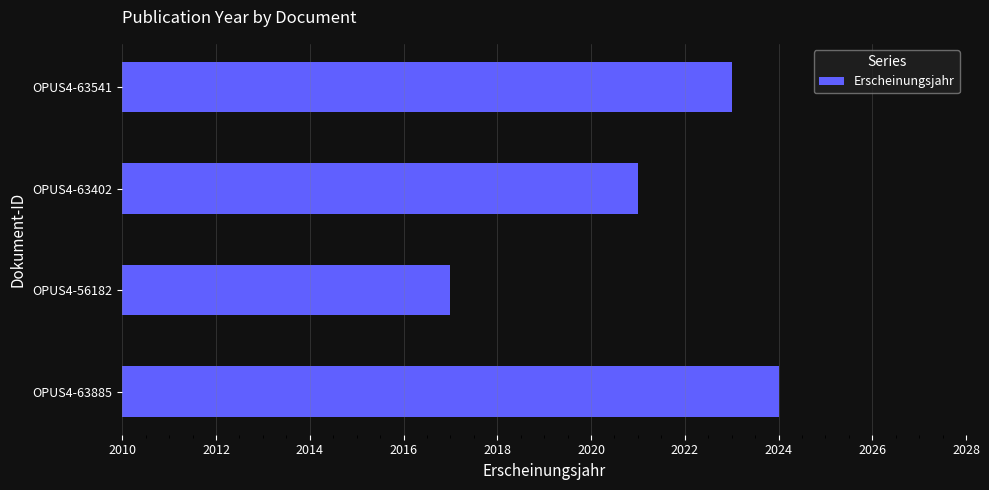

Reading bottom to top, extract all data points from this chart.

2024	2017	2021	2023